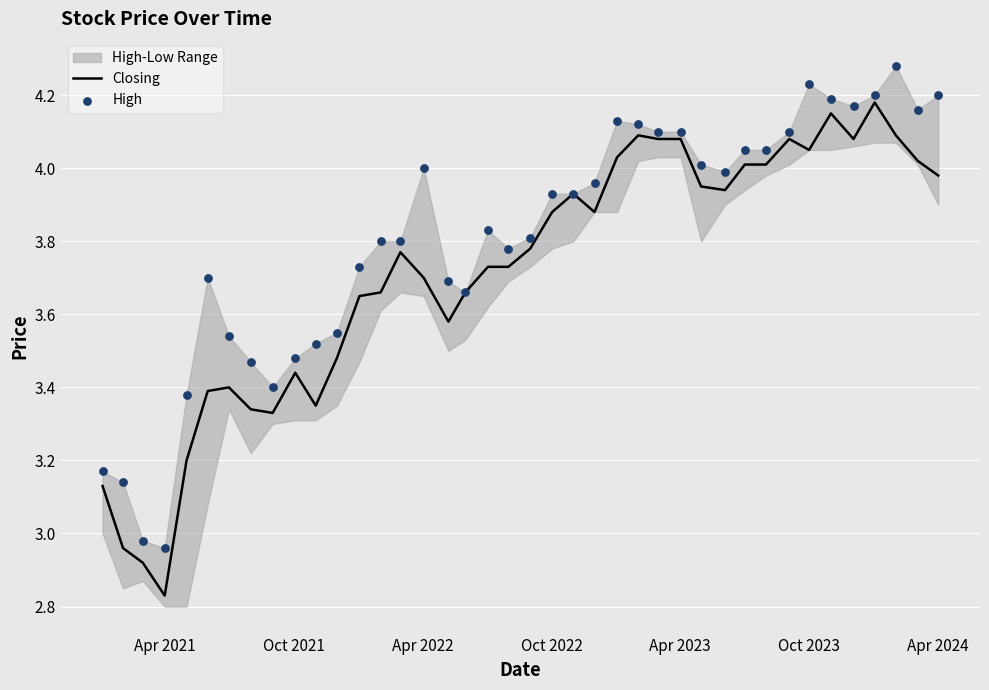

Is the value of High at Apr 2022 greater than the value of Closing at 20?

No